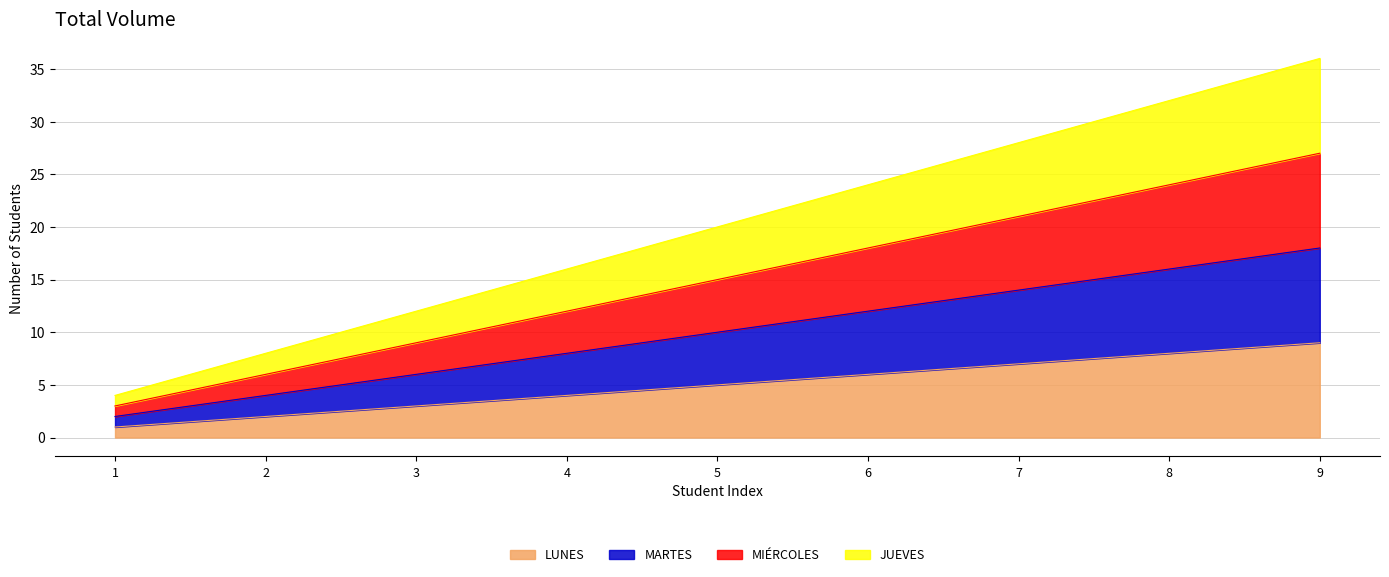

Which category has the highest value in the JUEVES series?

9